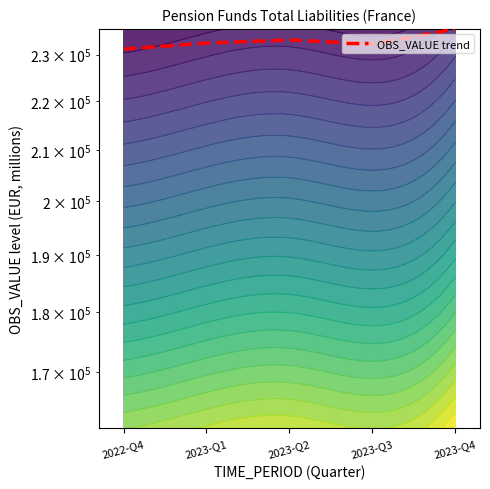

Which label corresponds to the largest value in the chart?

2023-Q4